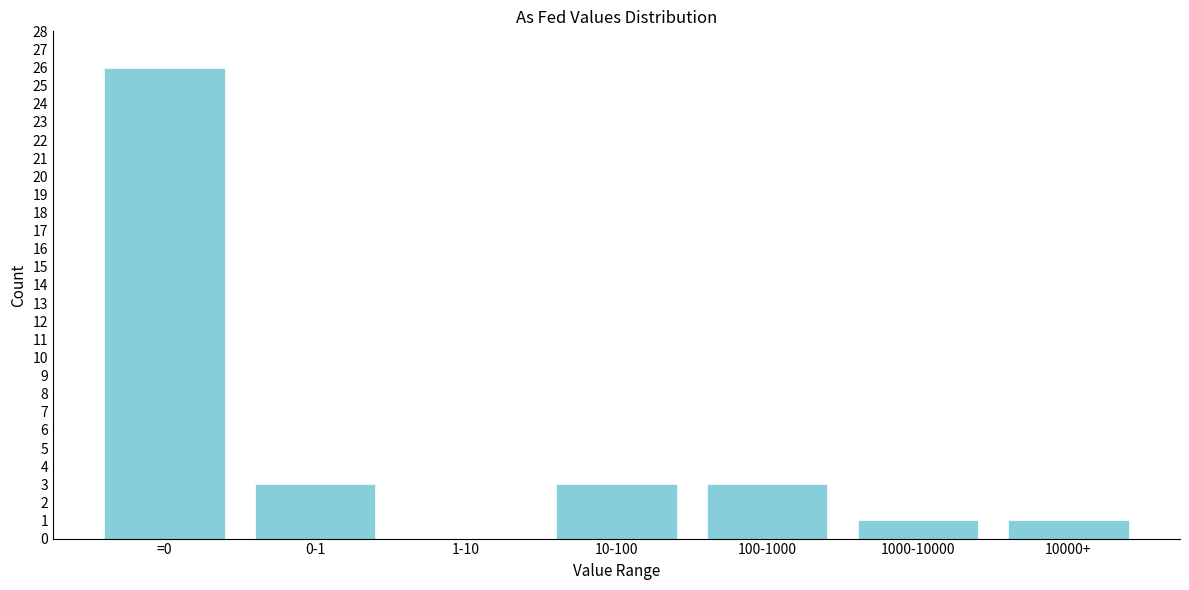

Reading right to left, what are all the values shown in this chart?

10000+=1	1000-10000=1	100-1000=3	10-100=3	1-10=0	0-1=3	=0=26